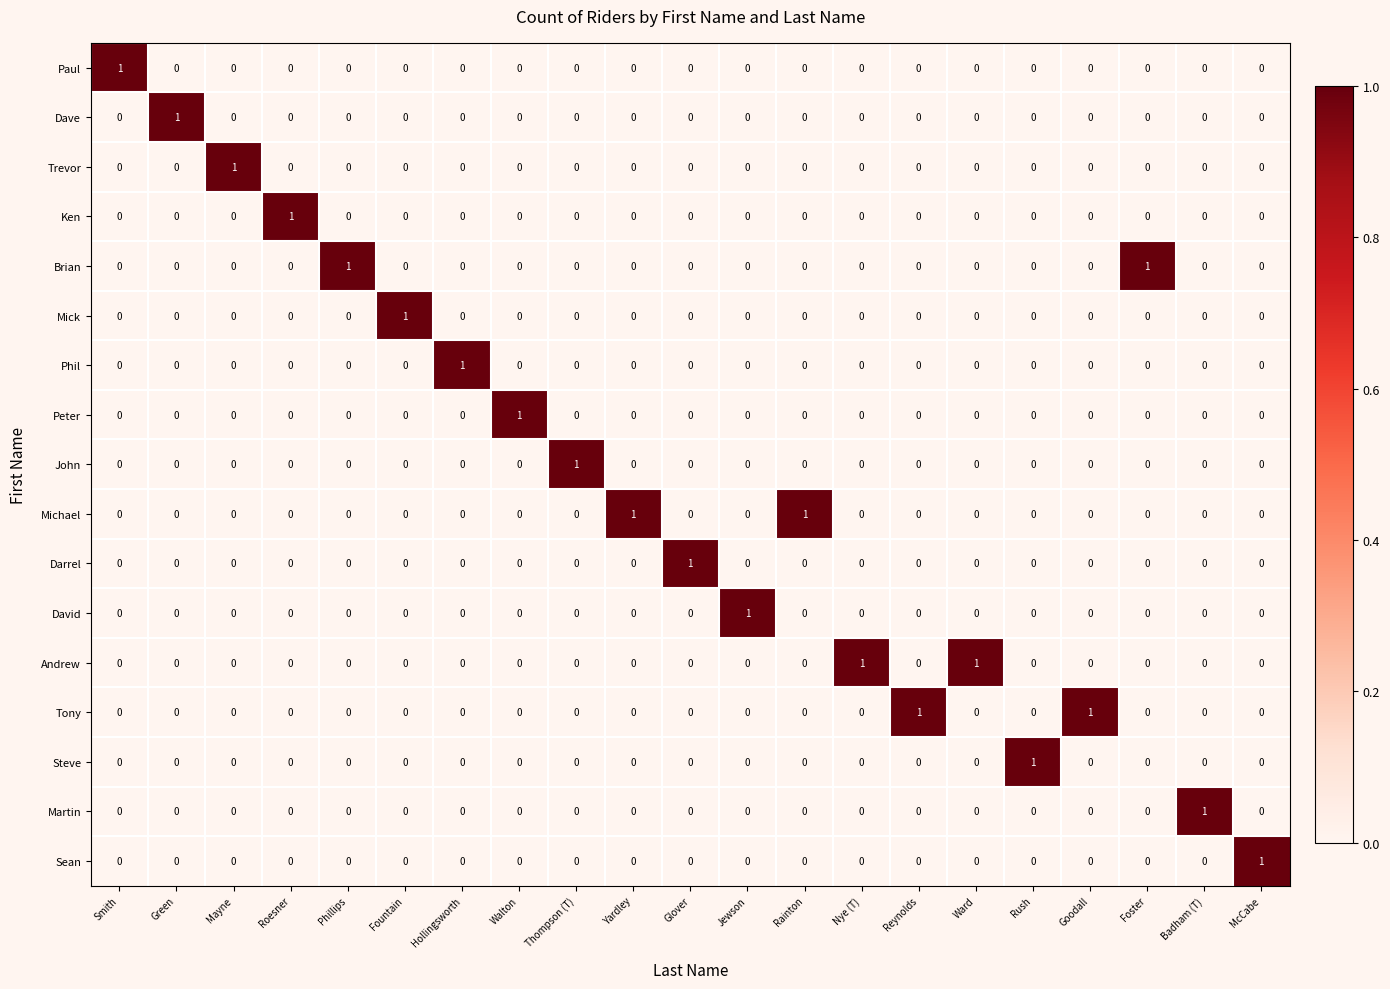

What is the maximum value shown in the chart?

1